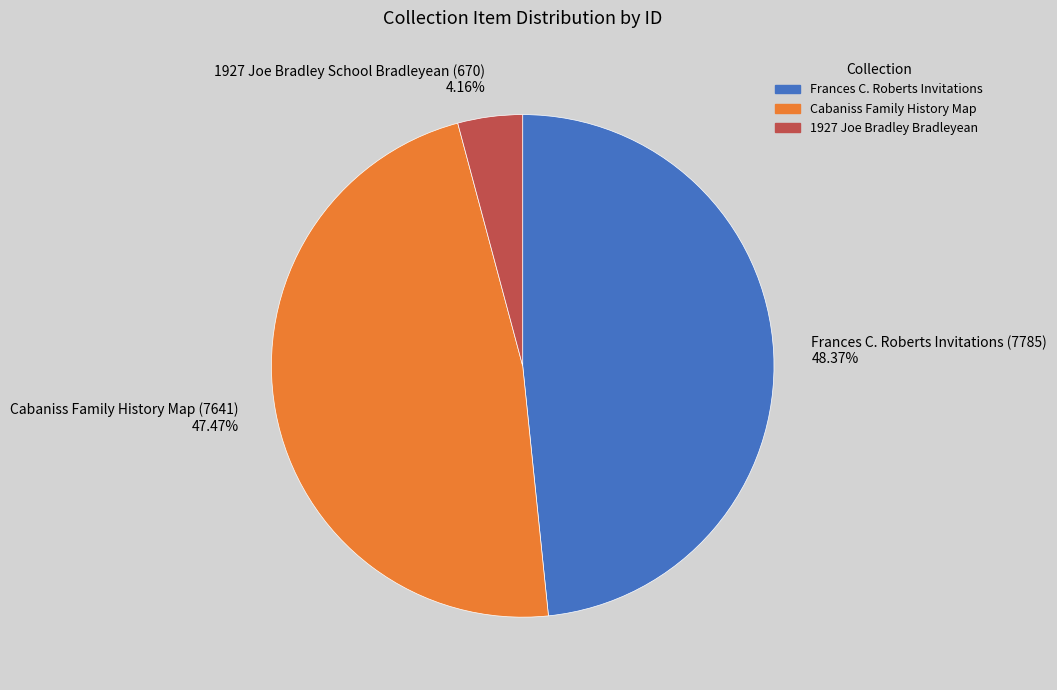

To the nearest percent, what portion does Frances C. Roberts Invitations (7785) represent?

48%